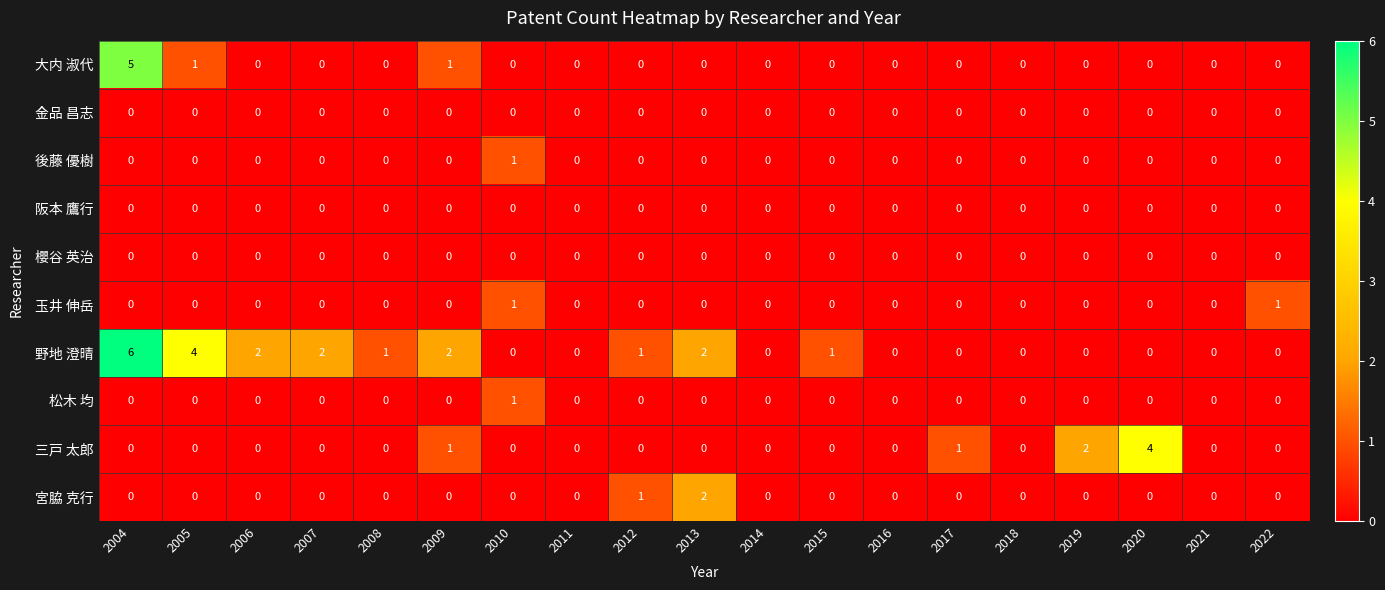

At which label does 後藤 優樹 reach its peak?

2010